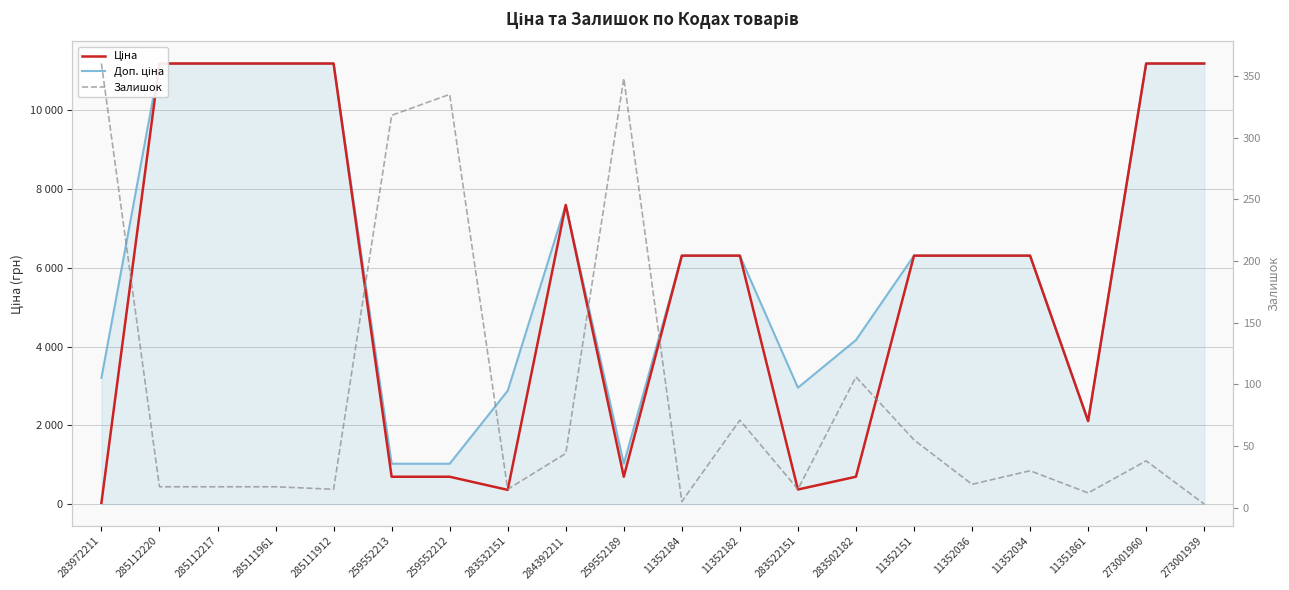

Which series changed the most between 283502182 and 11351861?

Доп. ціна